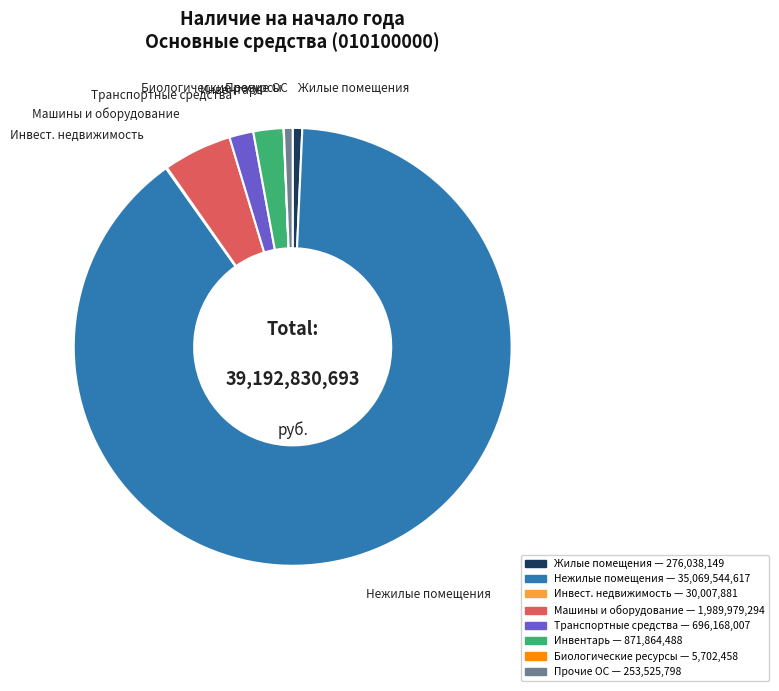

Is there any slice that represents more than half of the pie?

Yes